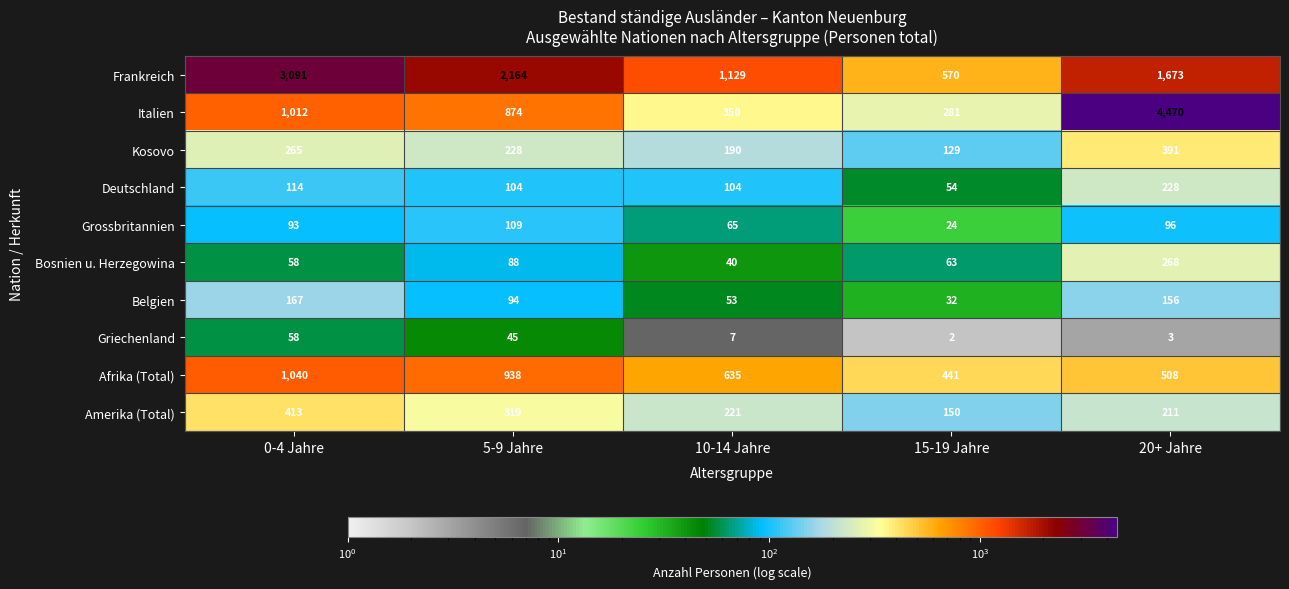

What is the difference between the maximum and minimum values in the Griechenland series?

56